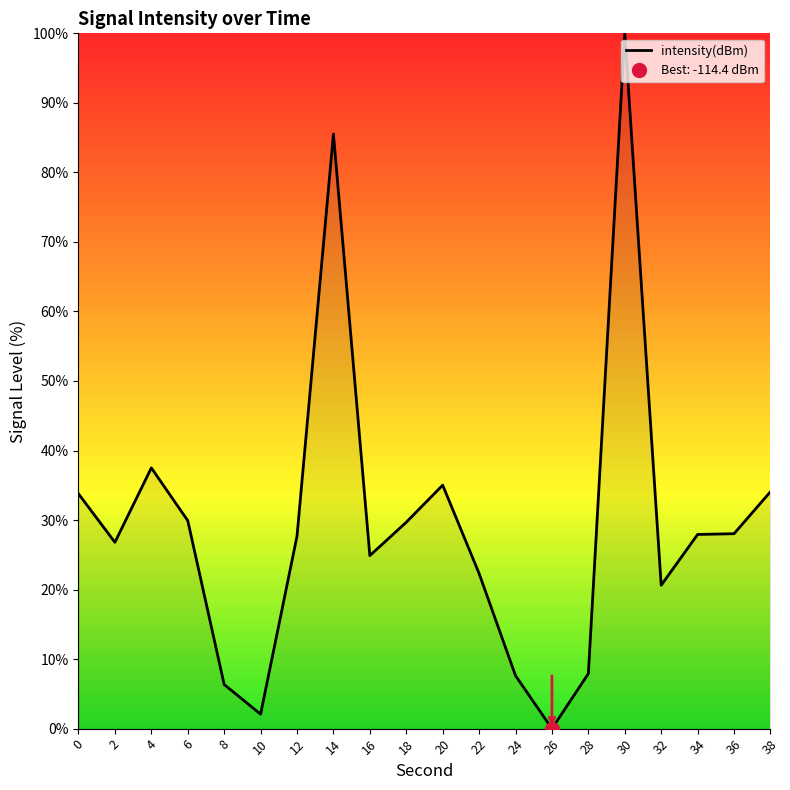

Is it true that the value at 8 is 1.4?

False